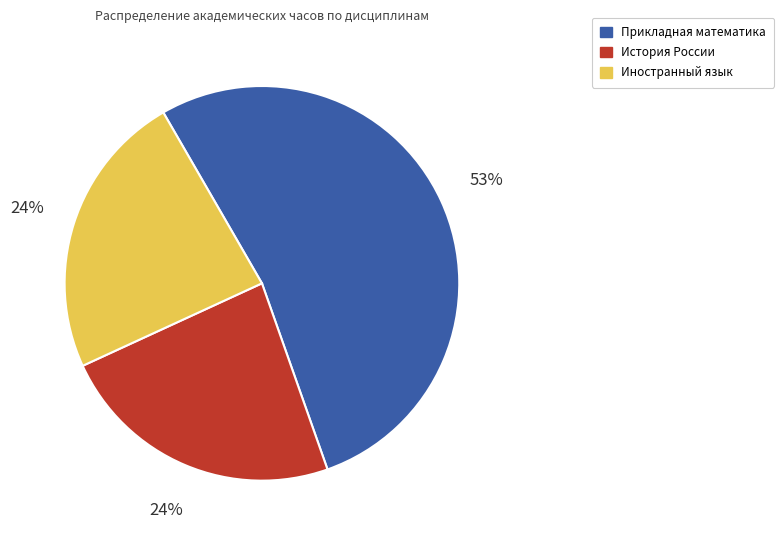

What percentage is the История России slice, to the nearest percent?

24%